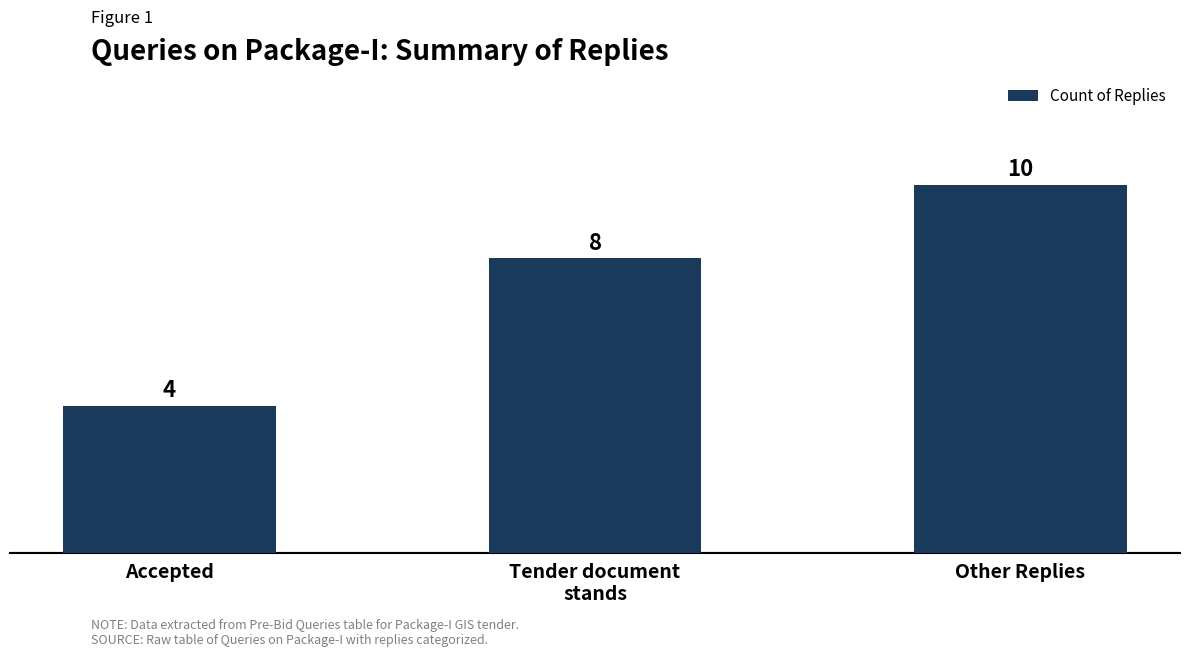

Rank the categories by value from highest to lowest.

Other Replies, Tender document
stands, Accepted